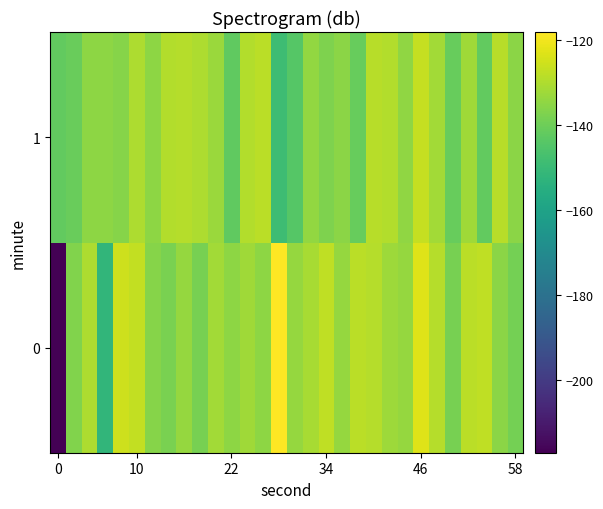

Which series has the largest total across all categories?

1